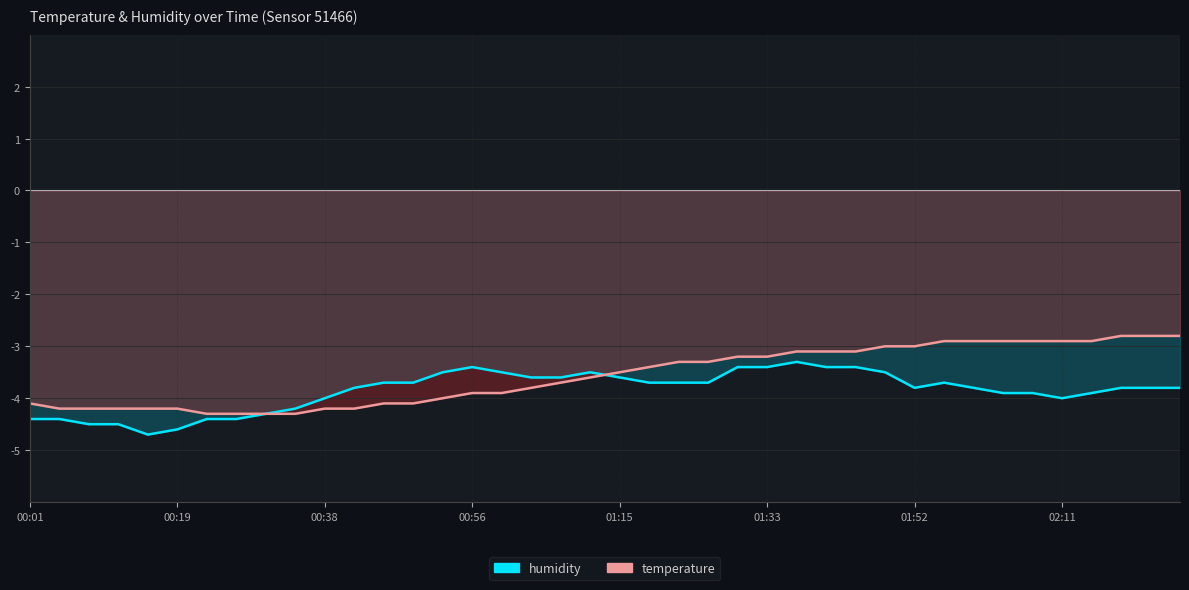

Is it true that temperature equals -1.3 at 29?

False